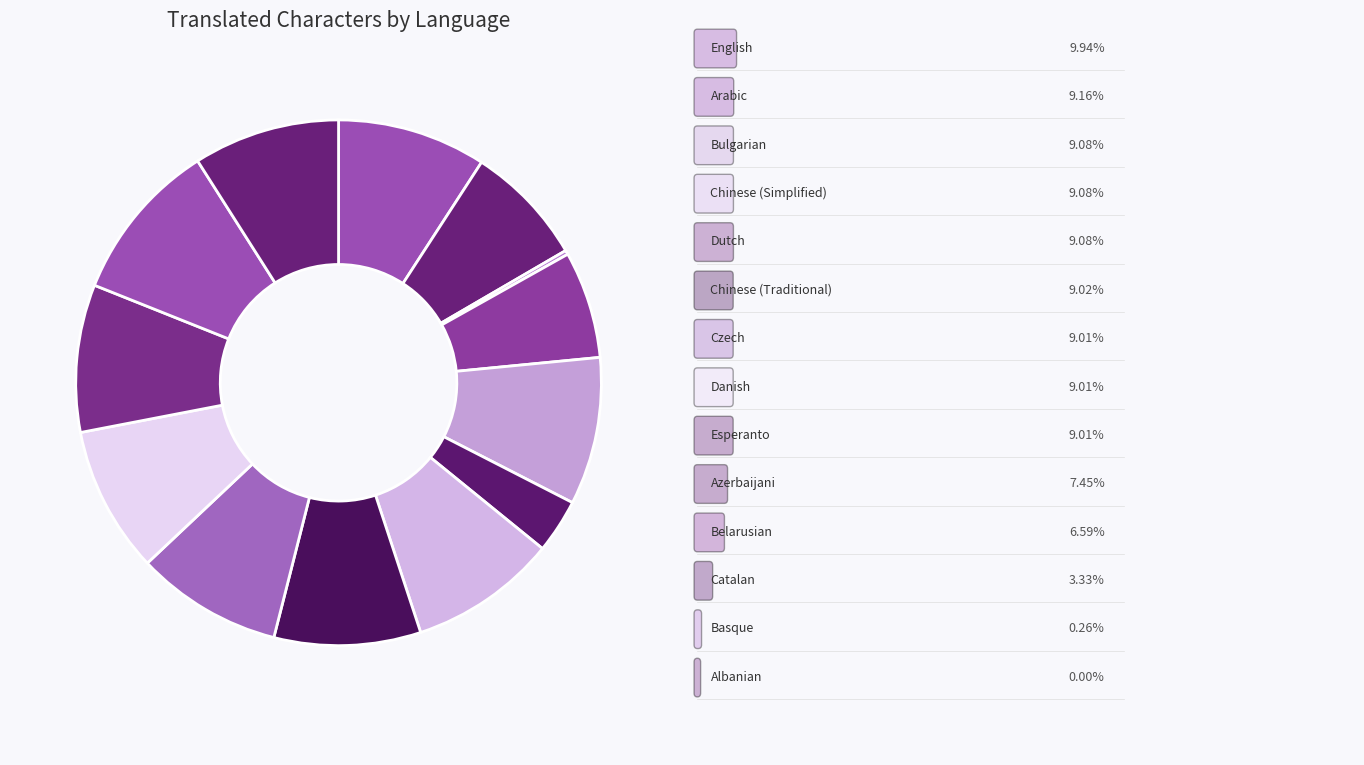

How many segments does this pie chart have?

14